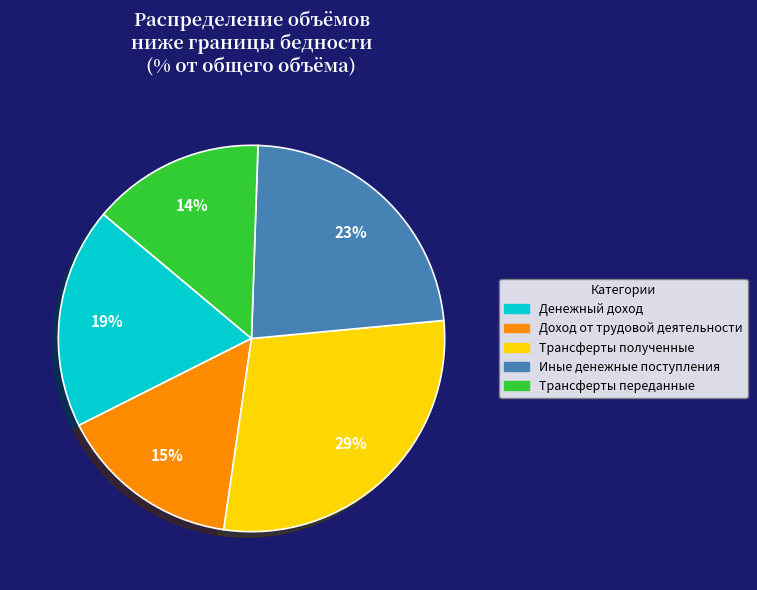

True or false: Трансферты переданные accounts for 14% of the total.

True